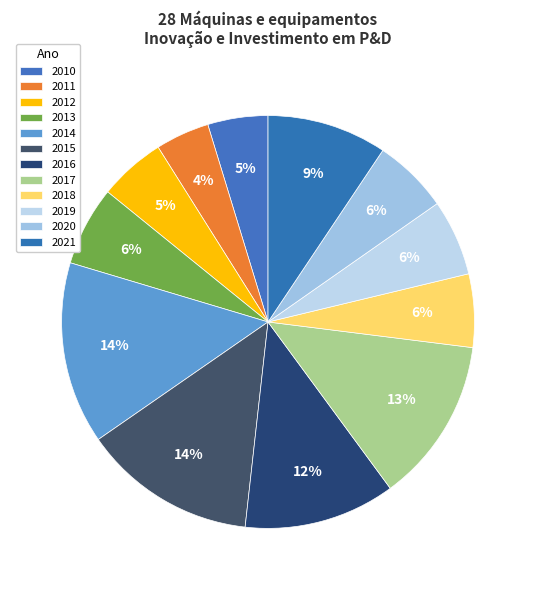

Is 2018 the majority of the pie?

No